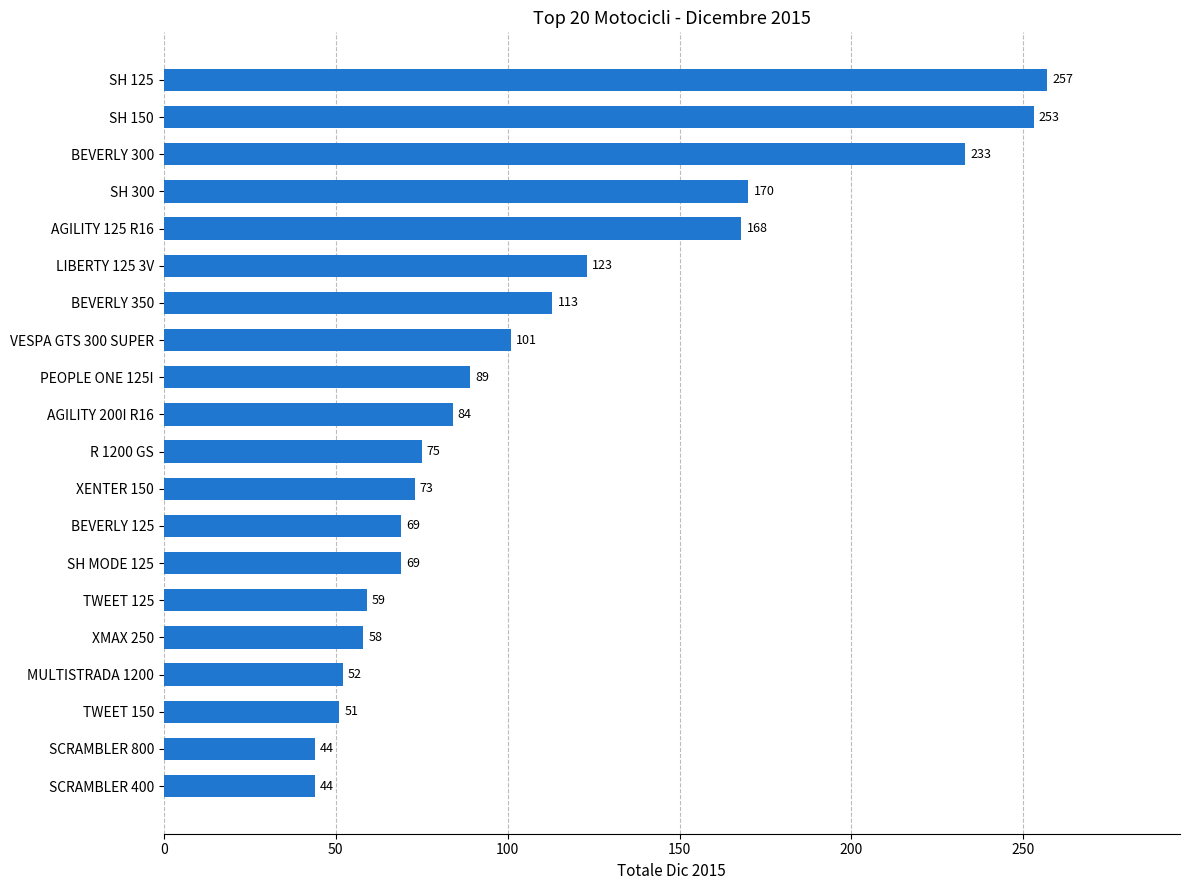

The chart shows a value of 25 at SCRAMBLER 800. True or false?

False